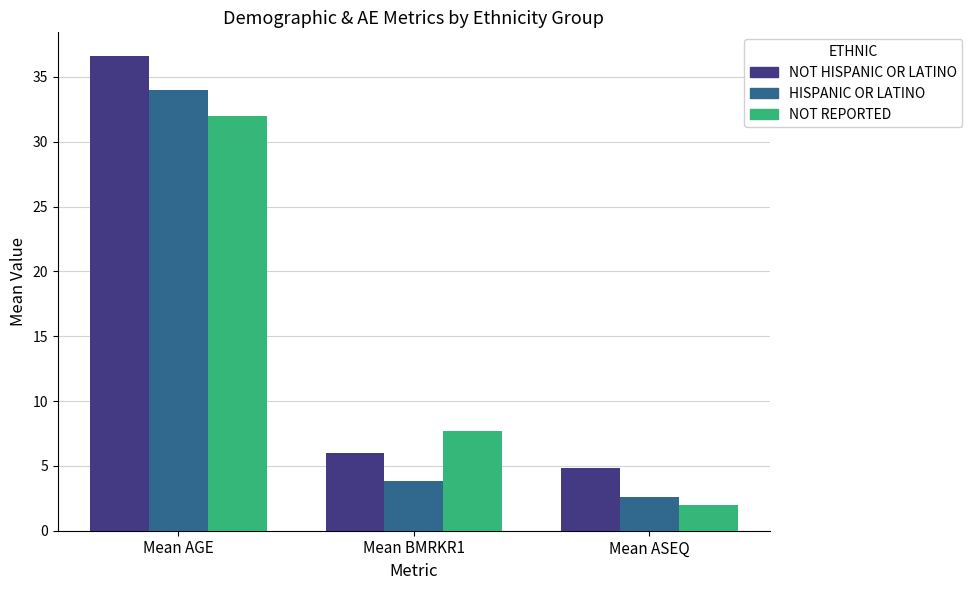

Which category has the highest value in the NOT HISPANIC OR LATINO series?

Mean AGE